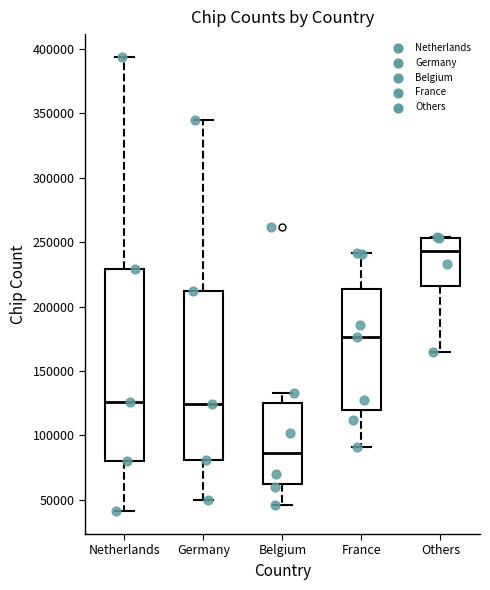

Comparing the boxes themselves (not the whiskers), which one is the tallest?

Netherlands